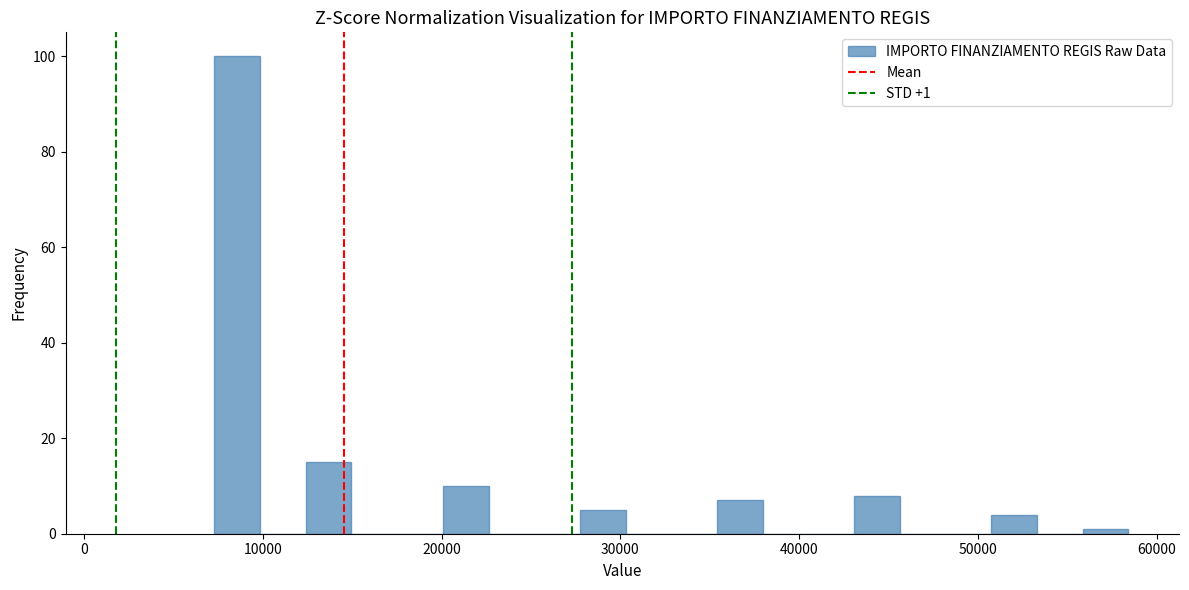

Around what value on the x-axis is the tallest bar? Give the approximate position of its centre, as read against the axis.

9000